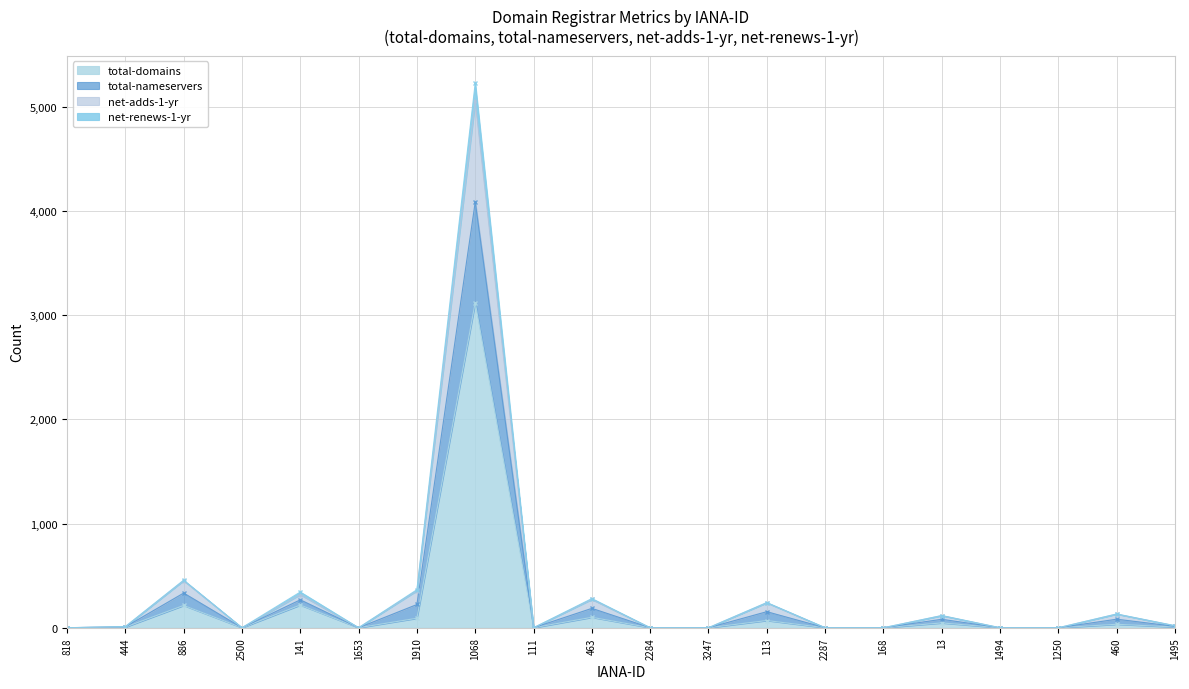

Rank the series at 1494 from highest to lowest value.

total-domains, total-nameservers, net-adds-1-yr, net-renews-1-yr